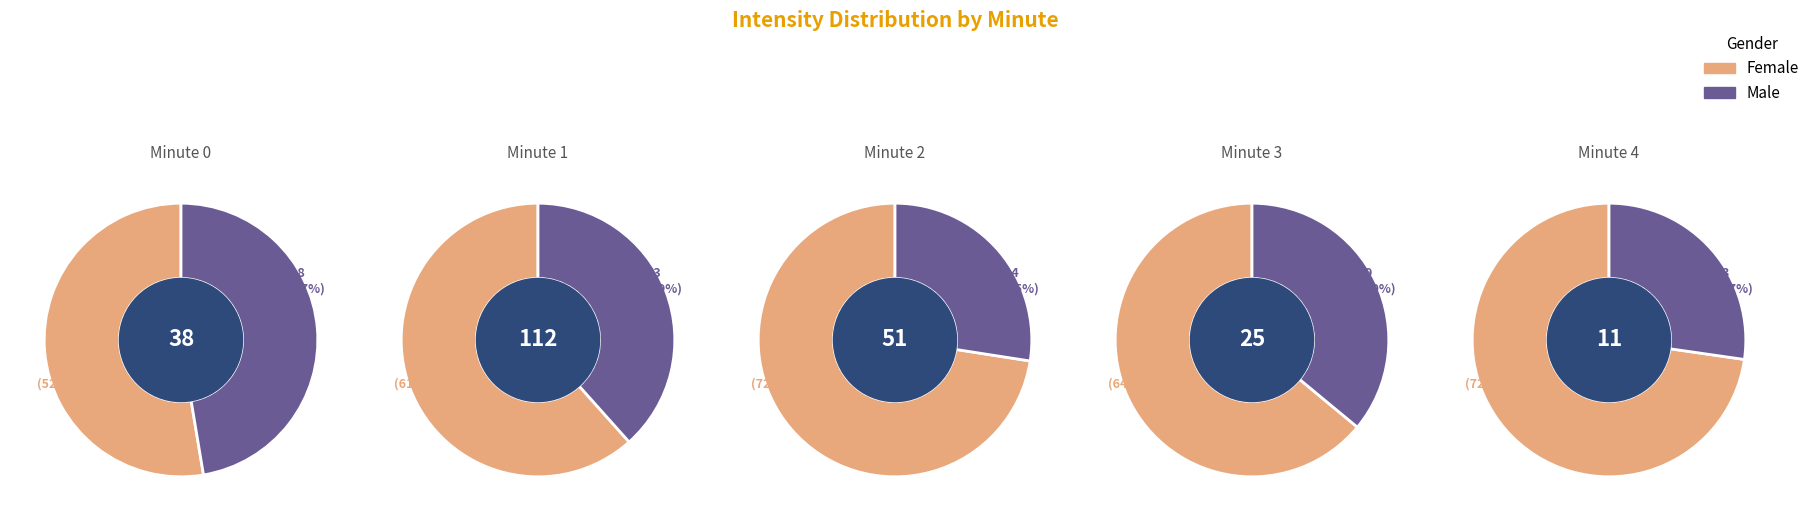

The 2 slice represents 25% of the pie. True or false?

True